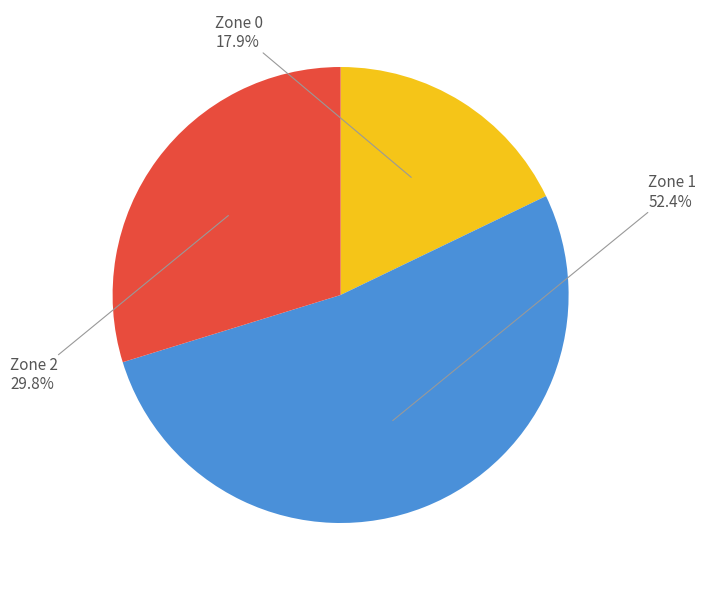

Is there a majority slice in this chart?

Yes